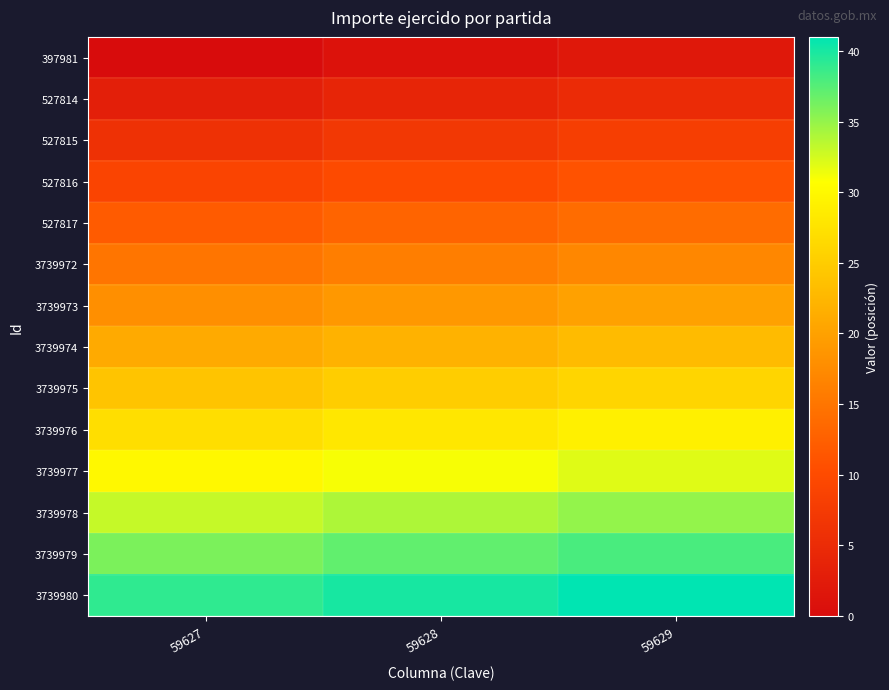

Reading left to right, list all the values displayed in this chart.

397981: 59627=0	59628=1	59629=2
527814: 59627=3	59628=4	59629=5
527815: 59627=6	59628=7	59629=8
527816: 59627=9	59628=10	59629=11
527817: 59627=12	59628=13	59629=14
3739972: 59627=15	59628=16	59629=17
3739973: 59627=18	59628=19	59629=20
3739974: 59627=21	59628=22	59629=23
3739975: 59627=24	59628=25	59629=26
3739976: 59627=27	59628=28	59629=29
3739977: 59627=30	59628=31	59629=32
3739978: 59627=33	59628=34	59629=35
3739979: 59627=36	59628=37	59629=38
3739980: 59627=39	59628=40	59629=41